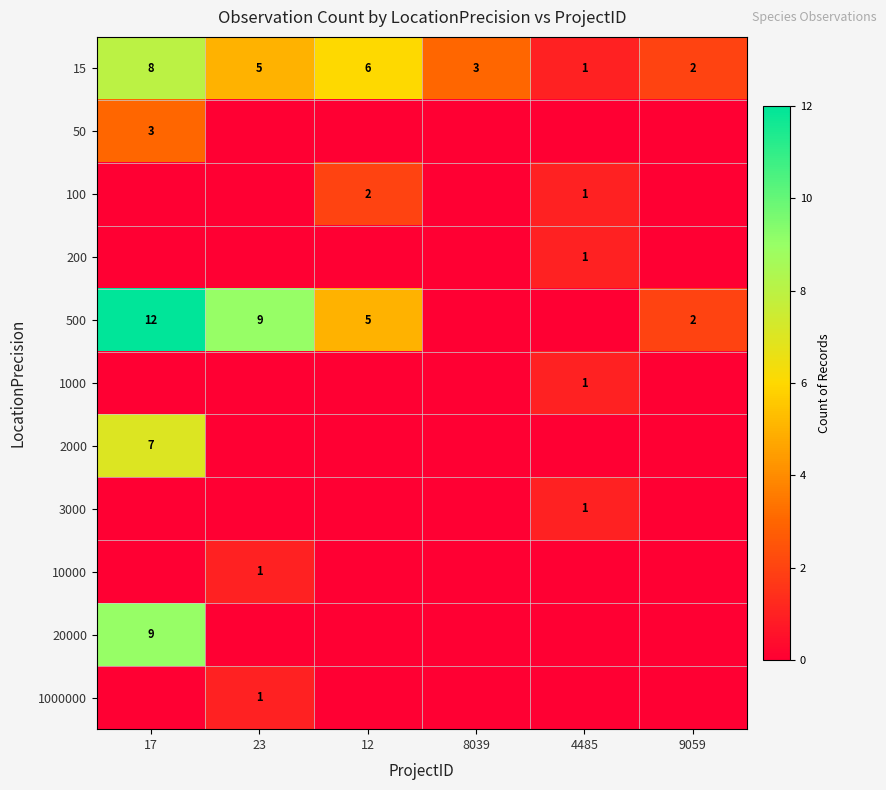

List the series in order of their peak value, lowest first.

200, 1000, 3000, 10000, 1000000, 100, 50, 2000, 15, 20000, 500